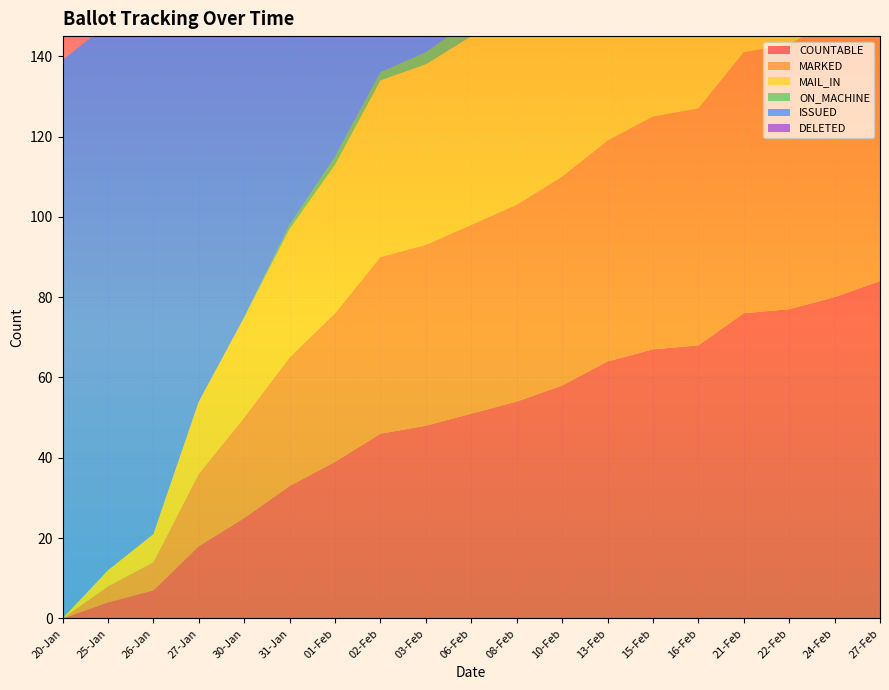

Reading left to right, what are all the values shown in this chart?

COUNTABLE: 20-Jan=0	25-Jan=4	26-Jan=7	27-Jan=18	30-Jan=25	31-Jan=33	01-Feb=39	02-Feb=46	03-Feb=48	06-Feb=51	08-Feb=54	10-Feb=58	13-Feb=64	15-Feb=67	16-Feb=68	21-Feb=76	22-Feb=77	24-Feb=80	27-Feb=84
MARKED: 20-Jan=0	25-Jan=4	26-Jan=7	27-Jan=18	30-Jan=25	31-Jan=32	01-Feb=37	02-Feb=44	03-Feb=45	06-Feb=47	08-Feb=49	10-Feb=52	13-Feb=55	15-Feb=58	16-Feb=59	21-Feb=65	22-Feb=66	24-Feb=69	27-Feb=72
MAIL_IN: 20-Jan=0	25-Jan=4	26-Jan=7	27-Jan=18	30-Jan=25	31-Jan=32	01-Feb=37	02-Feb=44	03-Feb=45	06-Feb=47	08-Feb=49	10-Feb=52	13-Feb=55	15-Feb=58	16-Feb=59	21-Feb=65	22-Feb=66	24-Feb=69	27-Feb=72
ON_MACHINE: 20-Jan=0	25-Jan=0	26-Jan=0	27-Jan=0	30-Jan=0	31-Jan=1	01-Feb=2	02-Feb=2	03-Feb=3	06-Feb=4	08-Feb=5	10-Feb=6	13-Feb=9	15-Feb=9	16-Feb=9	21-Feb=11	22-Feb=11	24-Feb=11	27-Feb=12
ISSUED: 20-Jan=139	25-Jan=136	26-Jan=133	27-Jan=122	30-Jan=115	31-Jan=110	01-Feb=105	02-Feb=98	03-Feb=96	06-Feb=95	08-Feb=94	10-Feb=91	13-Feb=88	15-Feb=85	16-Feb=84	21-Feb=78	22-Feb=74	24-Feb=71	27-Feb=69
DELETED: 20-Jan=0	25-Jan=0	26-Jan=0	27-Jan=0	30-Jan=0	31-Jan=0	01-Feb=2	02-Feb=2	03-Feb=2	06-Feb=2	08-Feb=2	10-Feb=2	13-Feb=2	15-Feb=2	16-Feb=2	21-Feb=2	22-Feb=2	24-Feb=2	27-Feb=2